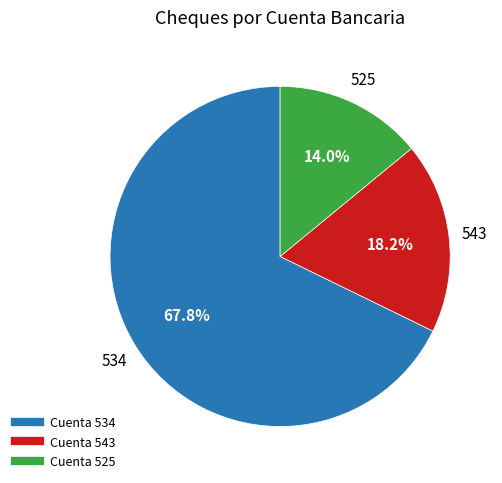

Does any single category account for the majority?

Yes